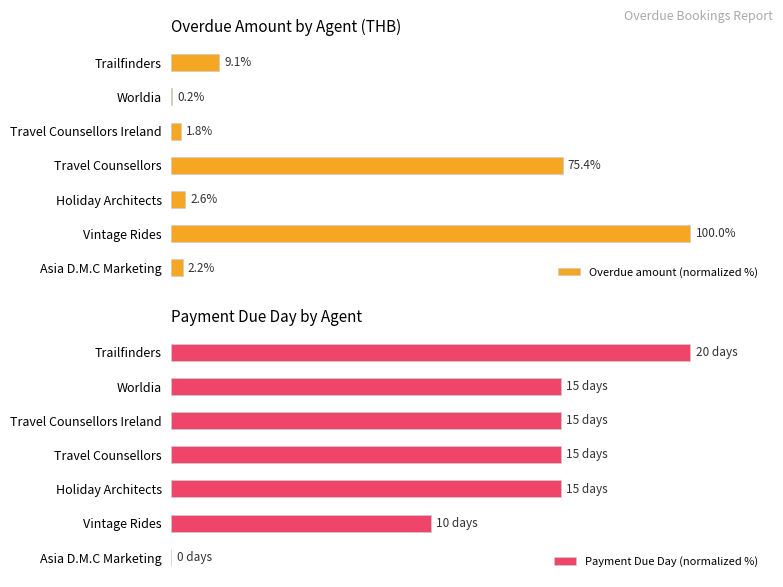

What is the minimum value for Overdue amount (normalized %)?

0.2